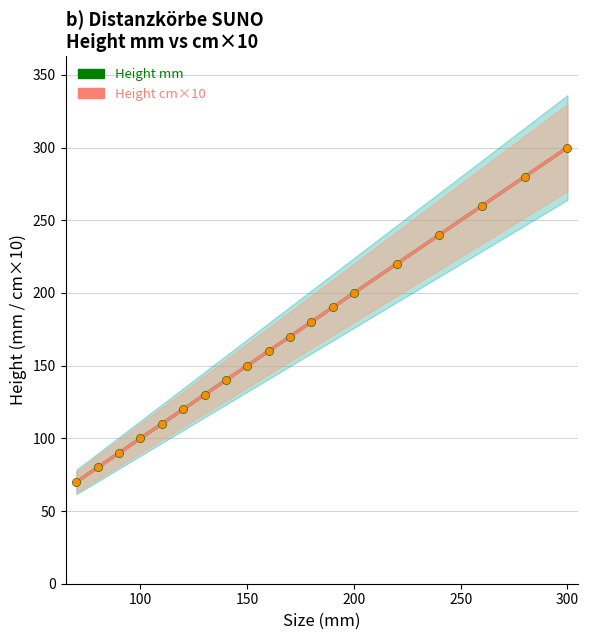

Which series has the largest total across all categories?

Height mm